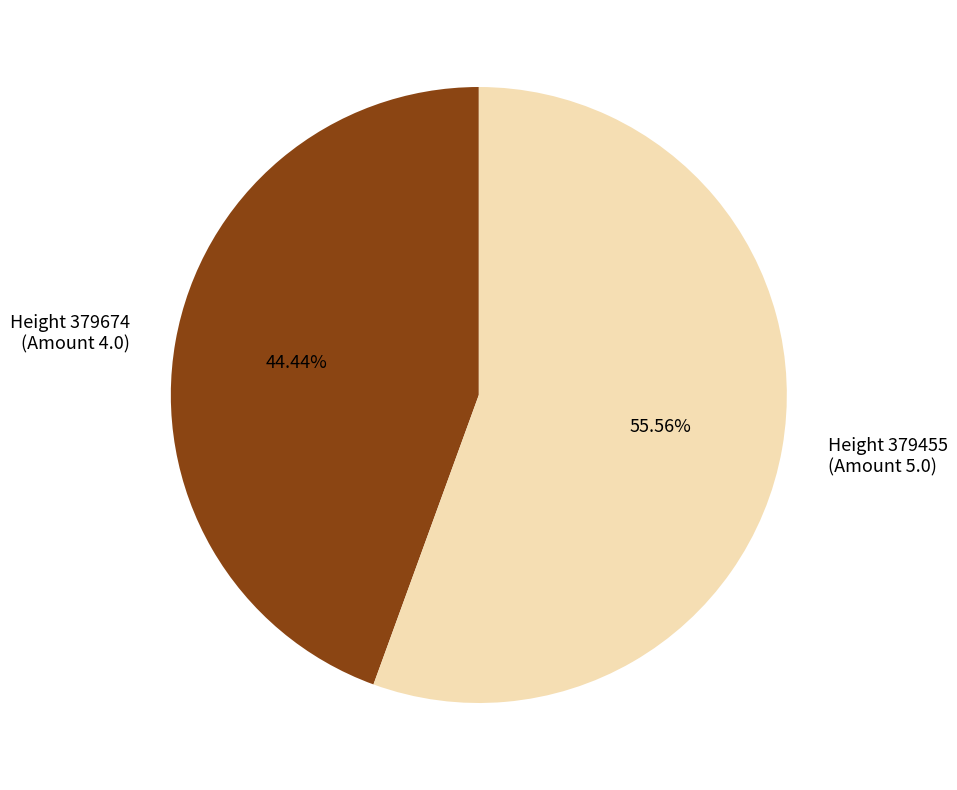

To the nearest percent, what is the difference between the largest and smallest slice percentages?

11%